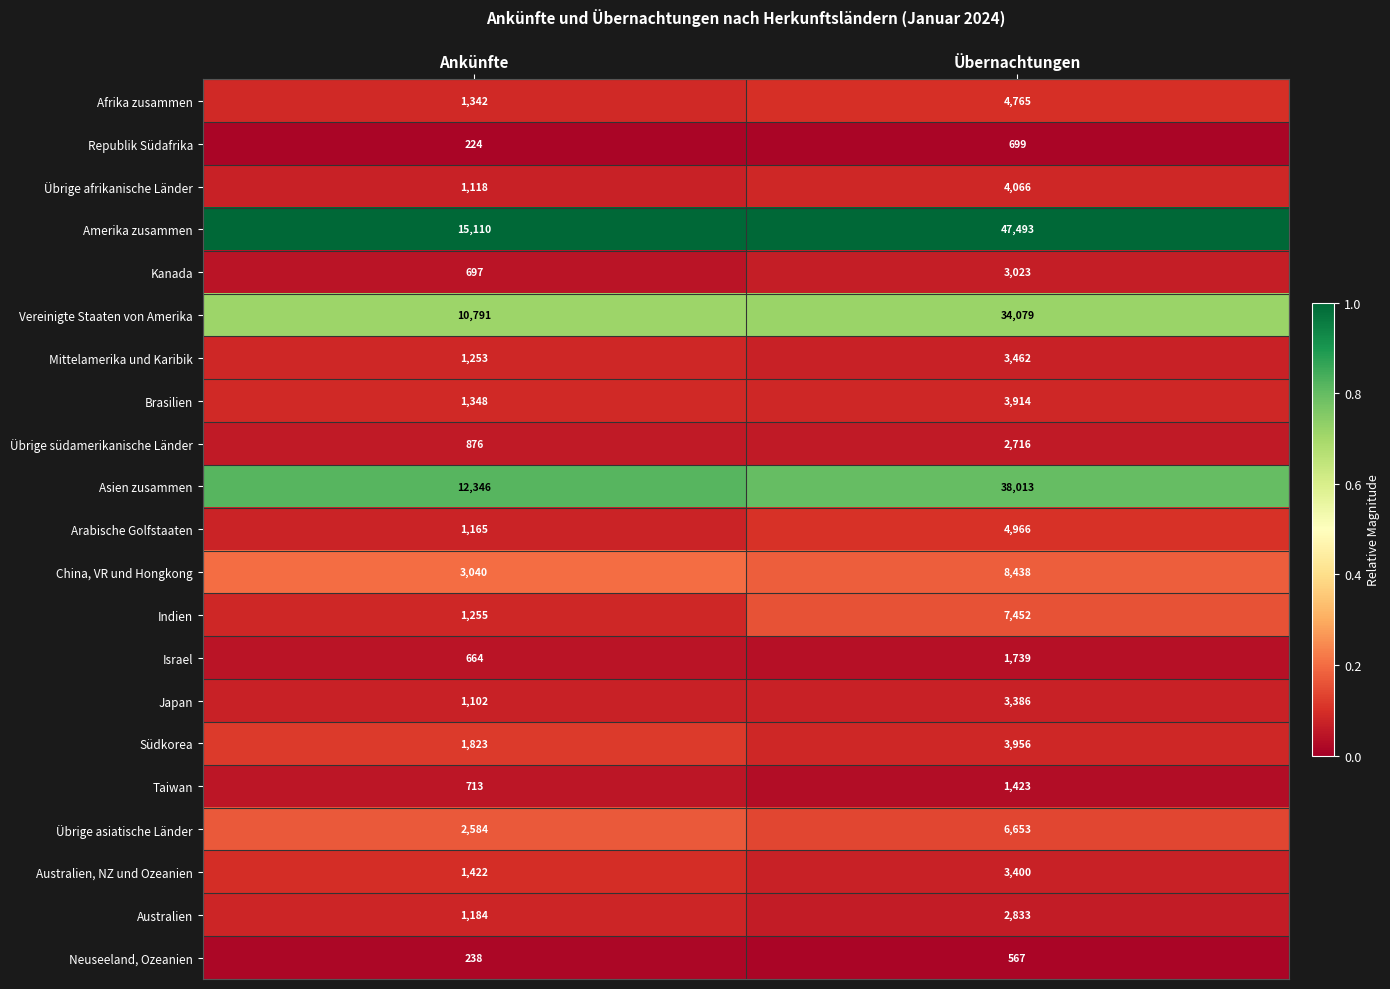

The Asien zusammen series shows 38013 at Übernachtungen. True or false?

True